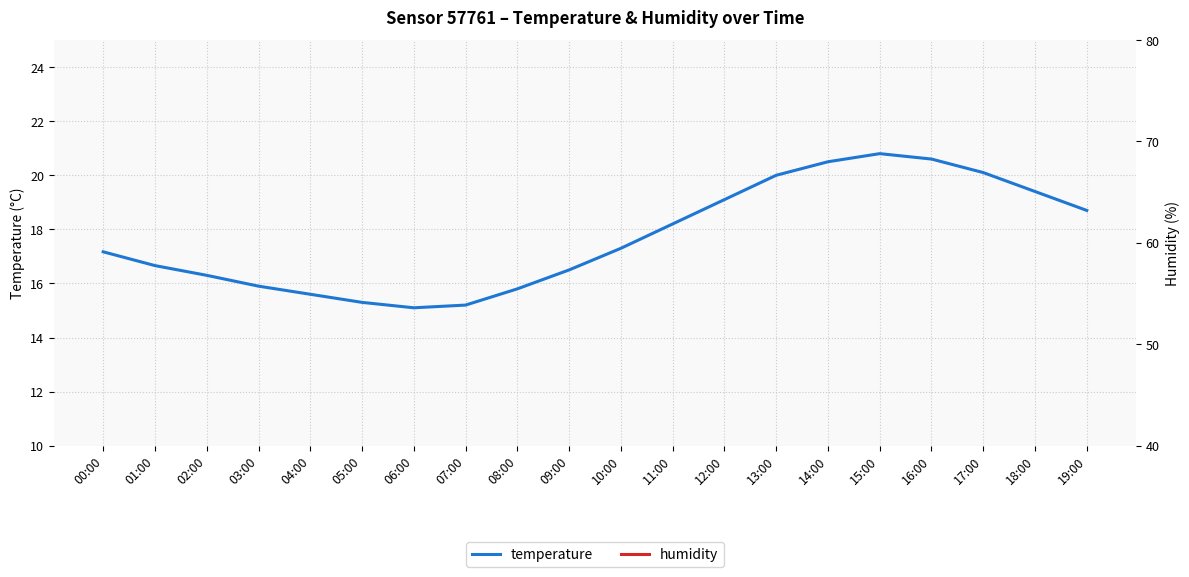

What is the approximate value of humidity at 11:00?

57.8